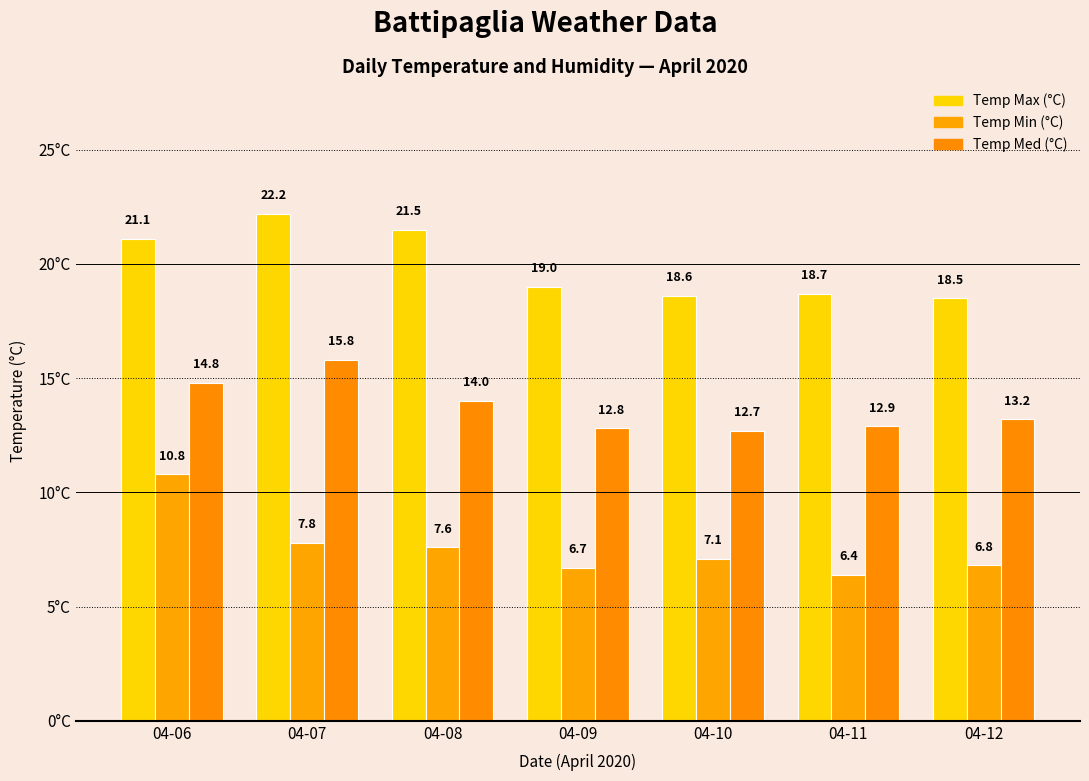

What is the average value of the Temp Med (°C) series?

13.7